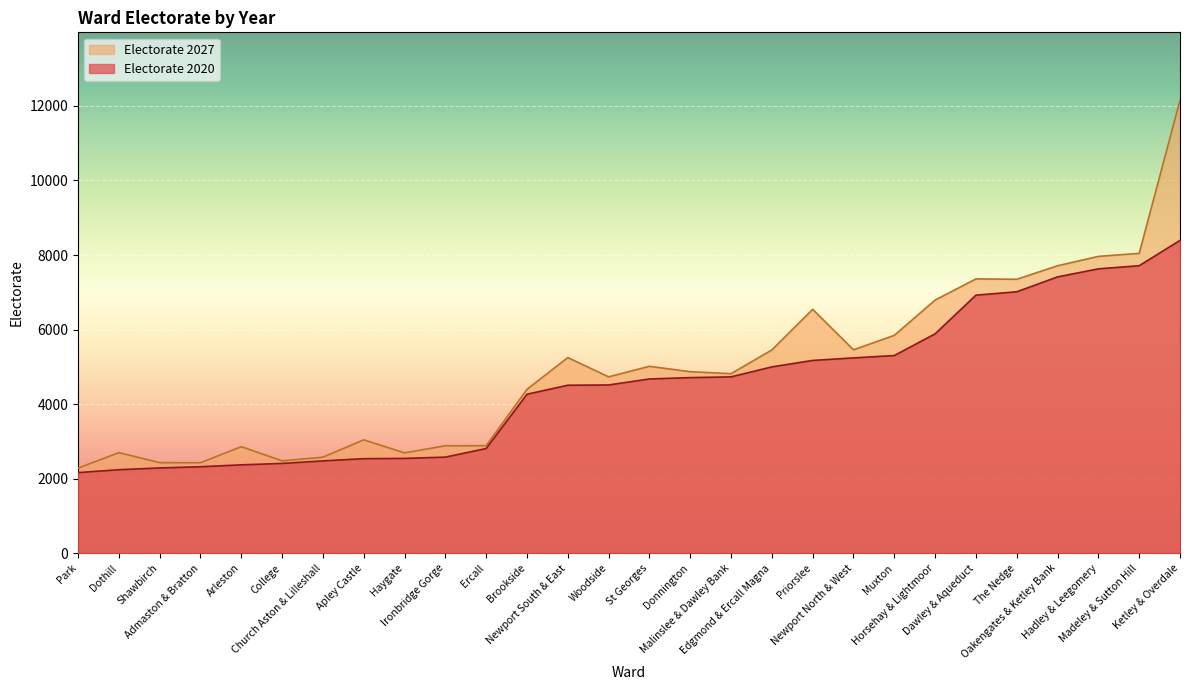

What position from the right is Ketley & Overdale?

1